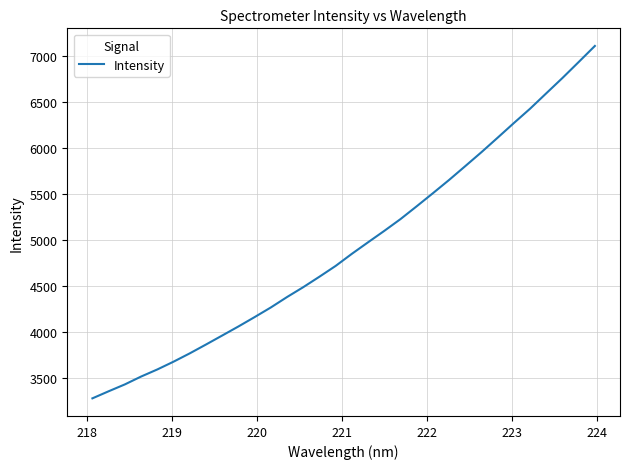

What is the maximum value shown in the chart?

7113.3